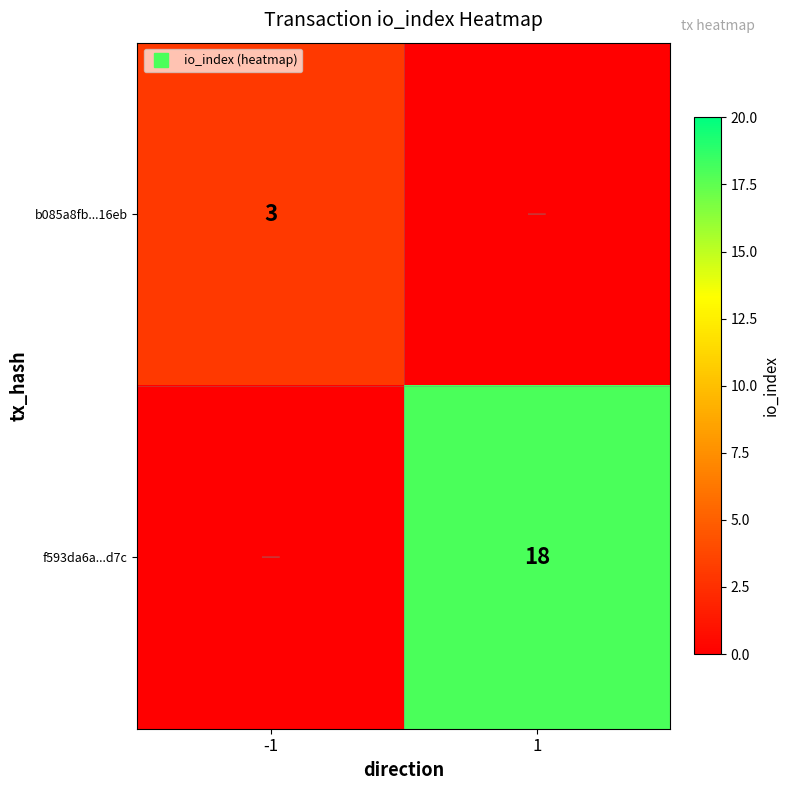

What is the sum of all b085a8fb...16eb values?

3